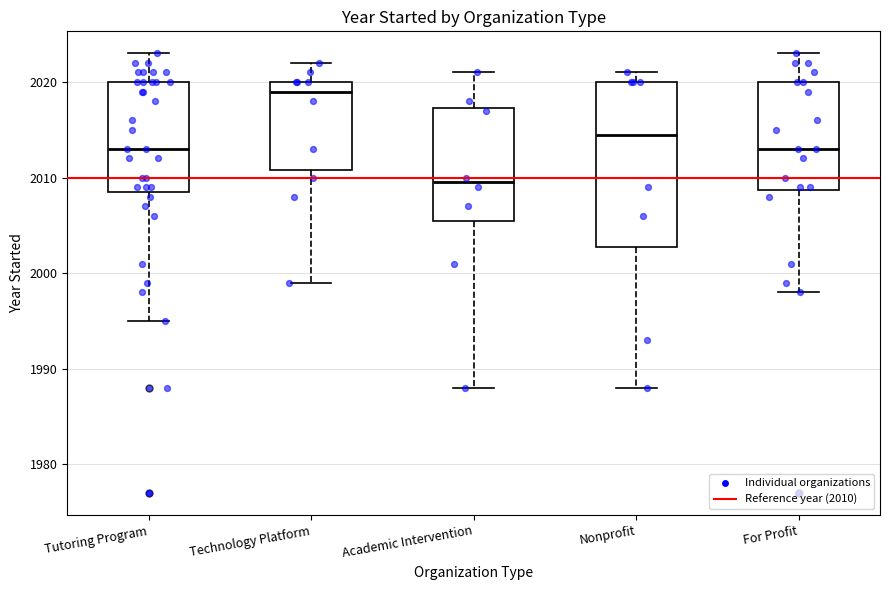

Where does the median line of the box for Nonprofit sit on the y-axis? The values are not printed on the chart, so give them approximately, as read against the axis.

2015